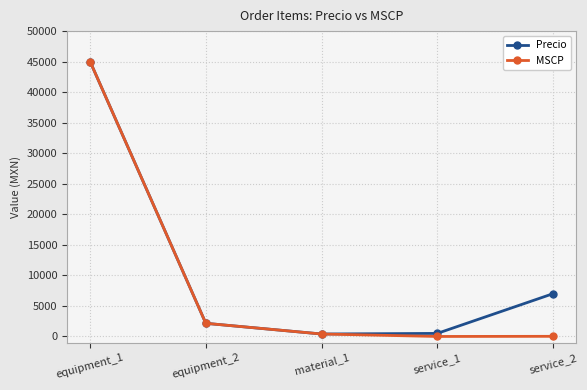

At which category is the sum across all series the highest?

equipment_1